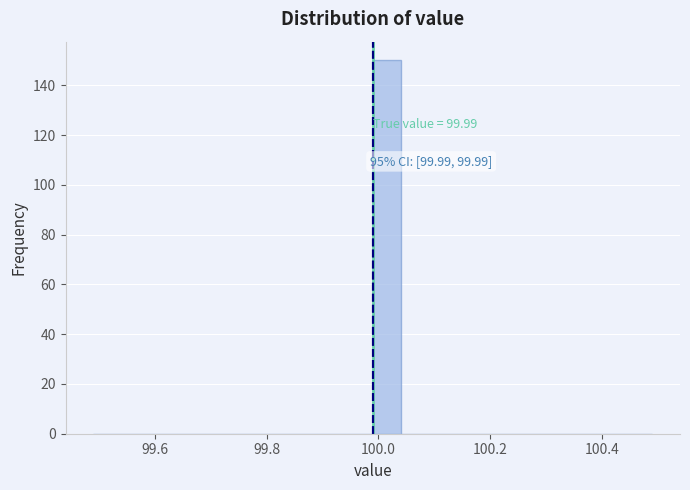

Around what value on the x-axis is the tallest bar? Give the approximate position of its centre, as read against the axis.

100.02